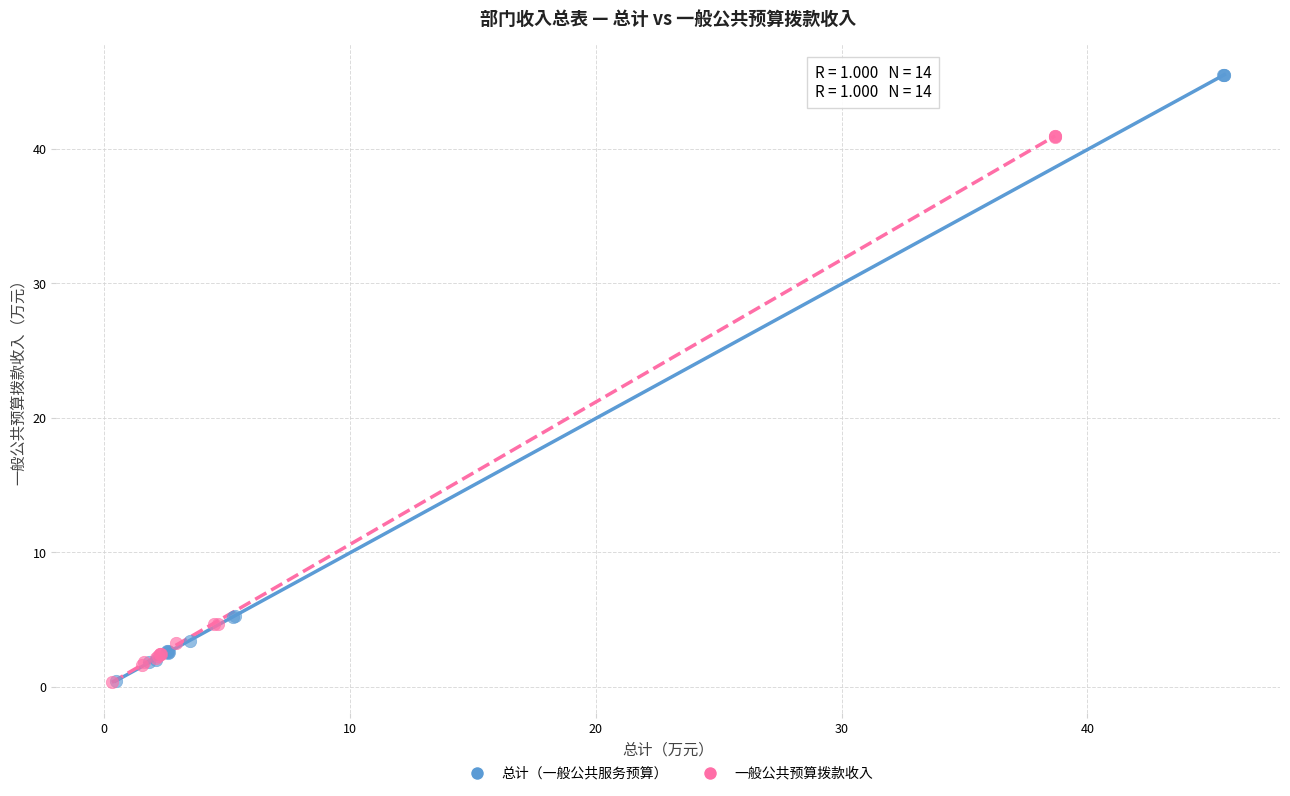

What are all the series names shown in the legend?

总计（一般公共服务预算）, 一般公共预算拨款收入